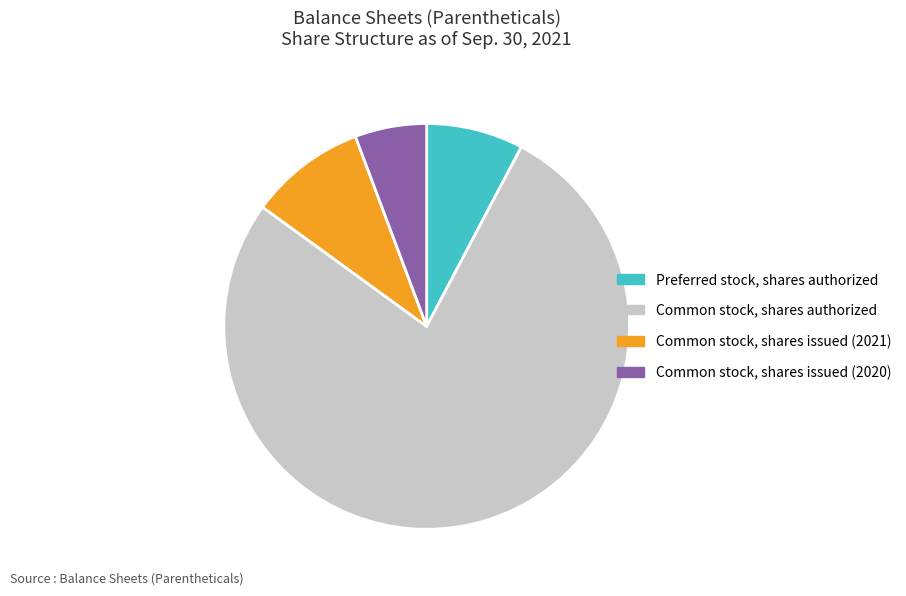

Is the sum of Common stock, shares issued (2021) and Preferred stock, shares authorized greater than half?

No